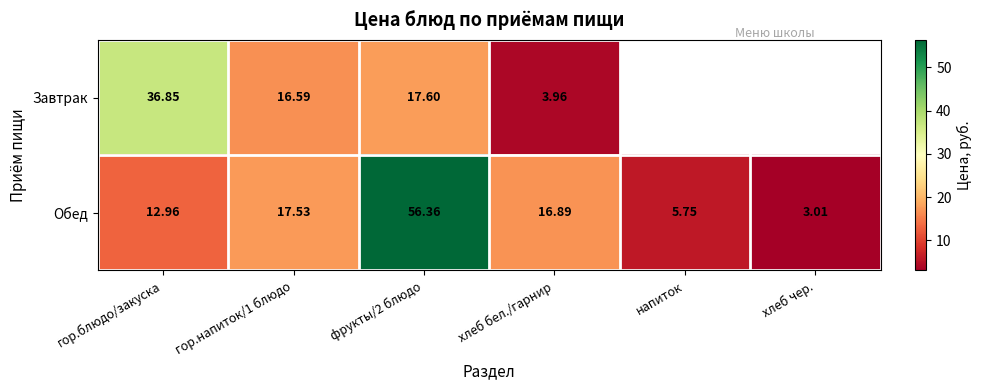

Is the value of Обед at гор.напиток/1 блюдо greater than the value of Завтрак at гор.напиток/1 блюдо?

Yes